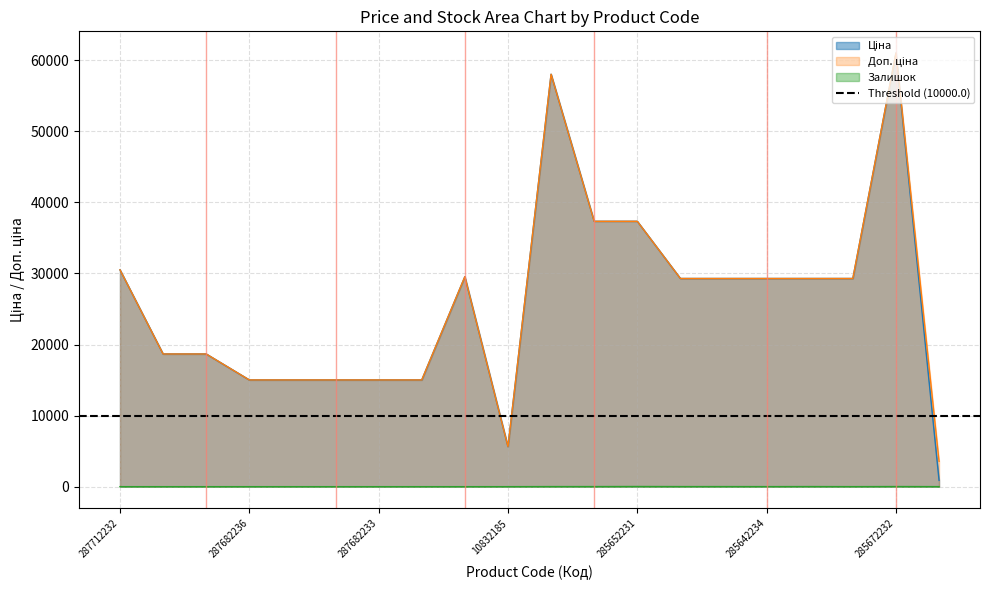

Which category has the highest value across all series?

285672232